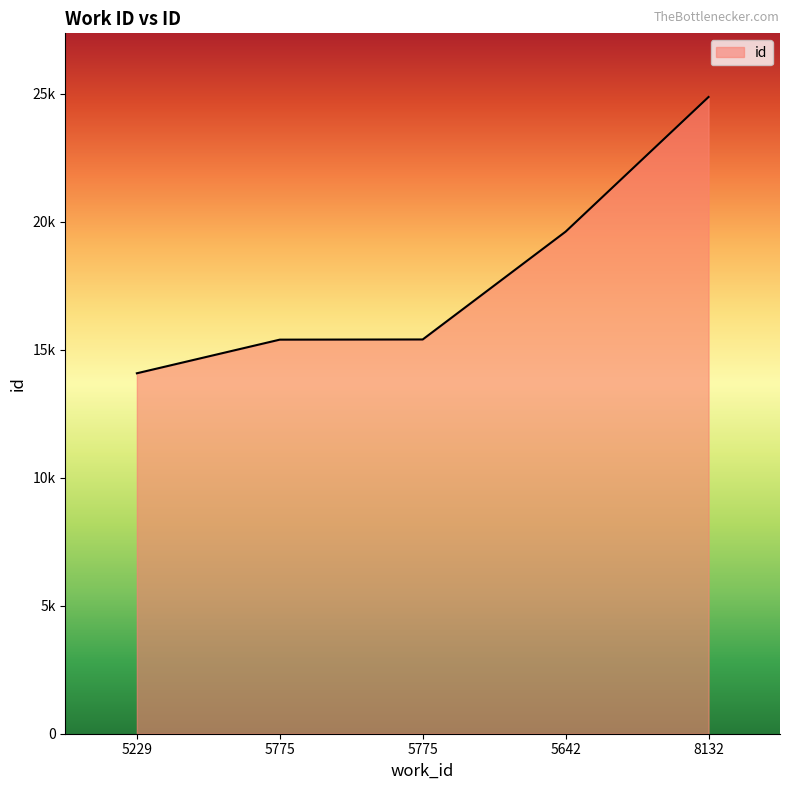

Does the chart have visible grid lines?

No